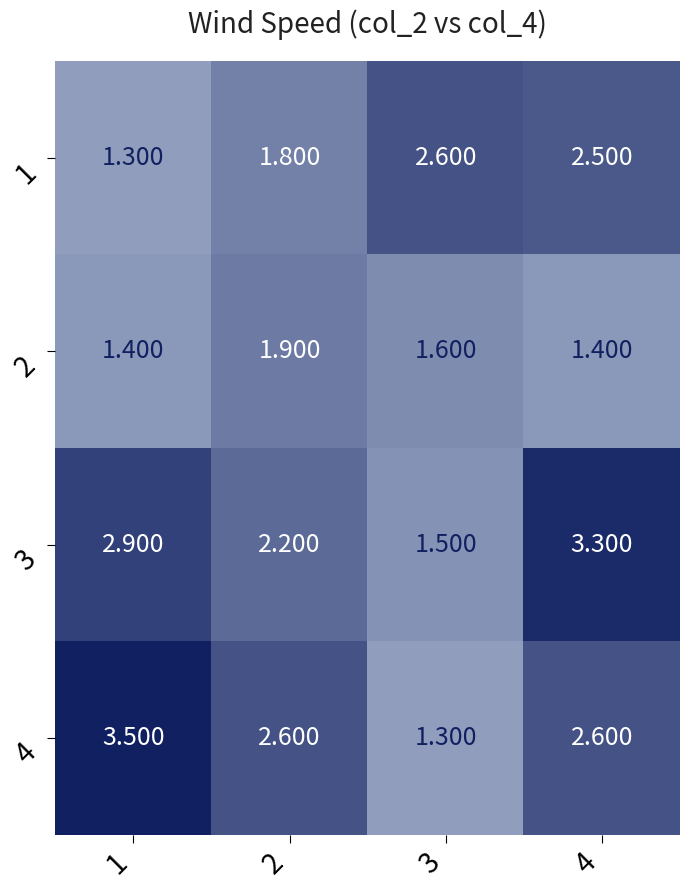

Count the number of categories in the chart.

4